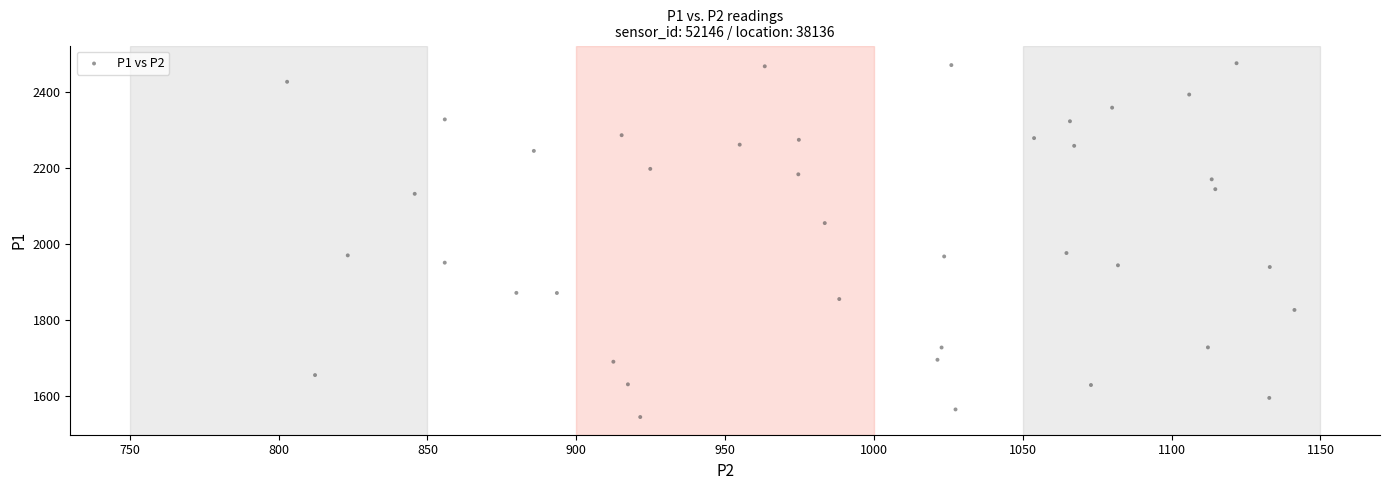

What is the range of X values (max minus min)?

338.4